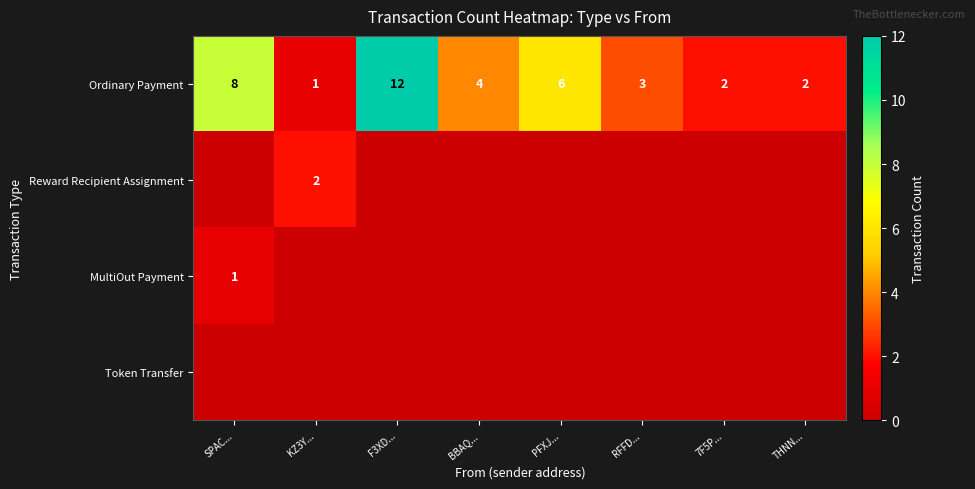

What is the total value across all series at BBAQ...?

4